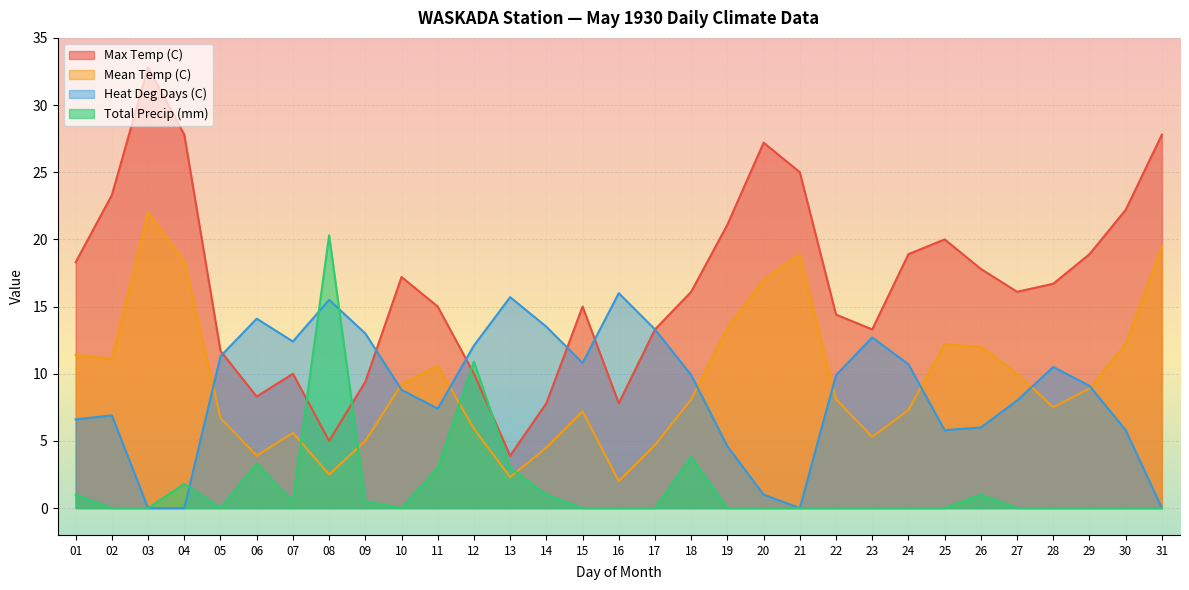

What is the difference between the highest and lowest values at 13?

13.4